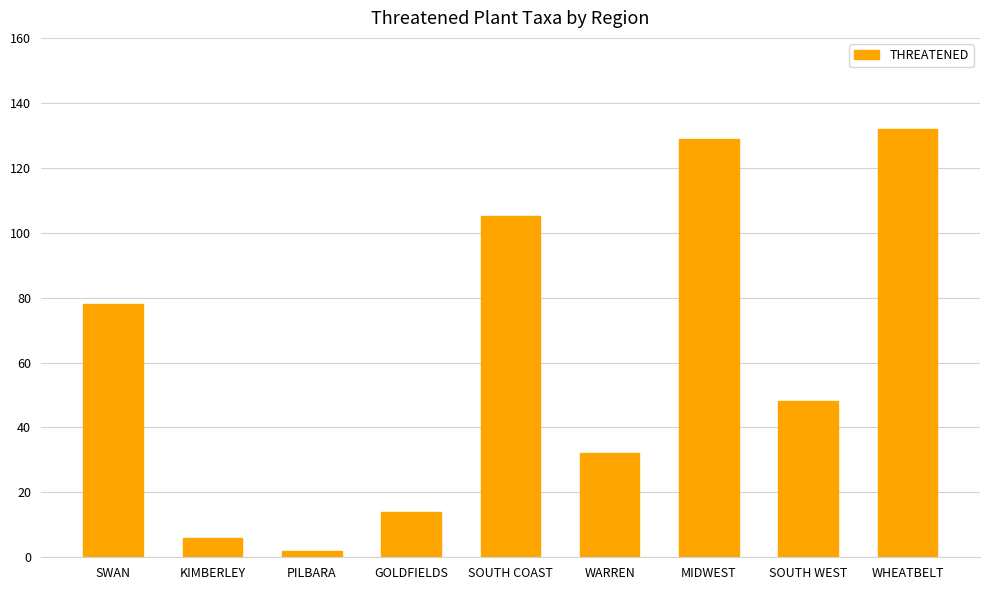

Which category has the lowest value across all series?

PILBARA